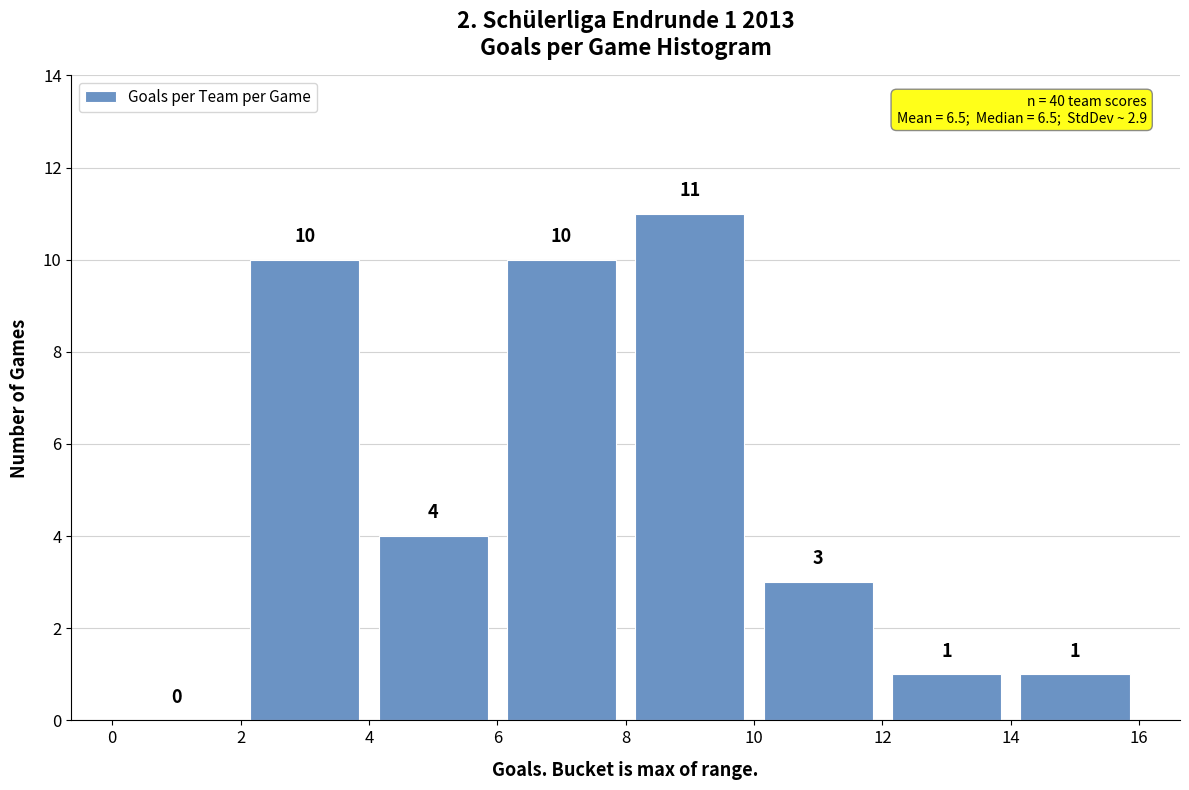

Which range on the x-axis has the tallest bar?

8 to 10